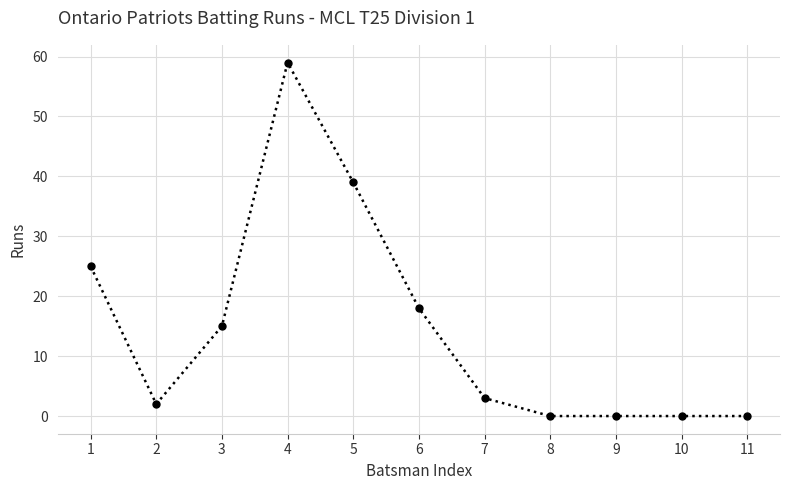

True or false: the data shows 69 at 5.

False